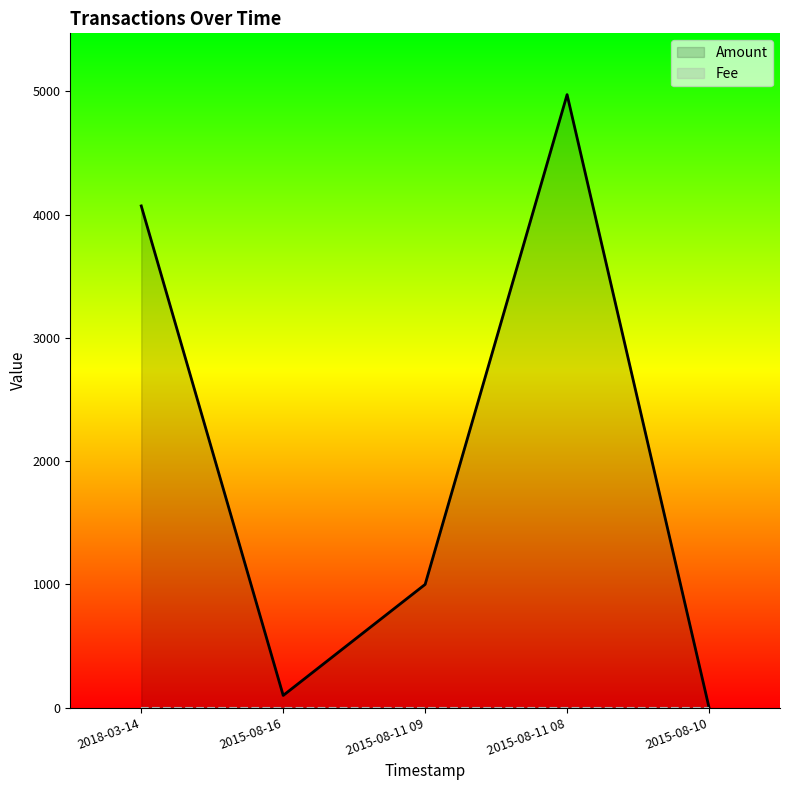

What is the spread (max minus min) of values at 2015-08-11 08?

4973.0